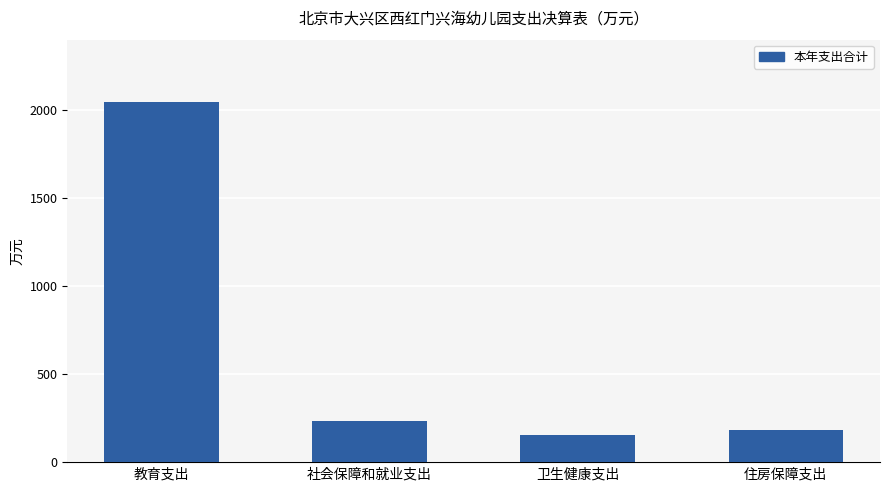

What is the maximum value shown in the chart?

2045.9